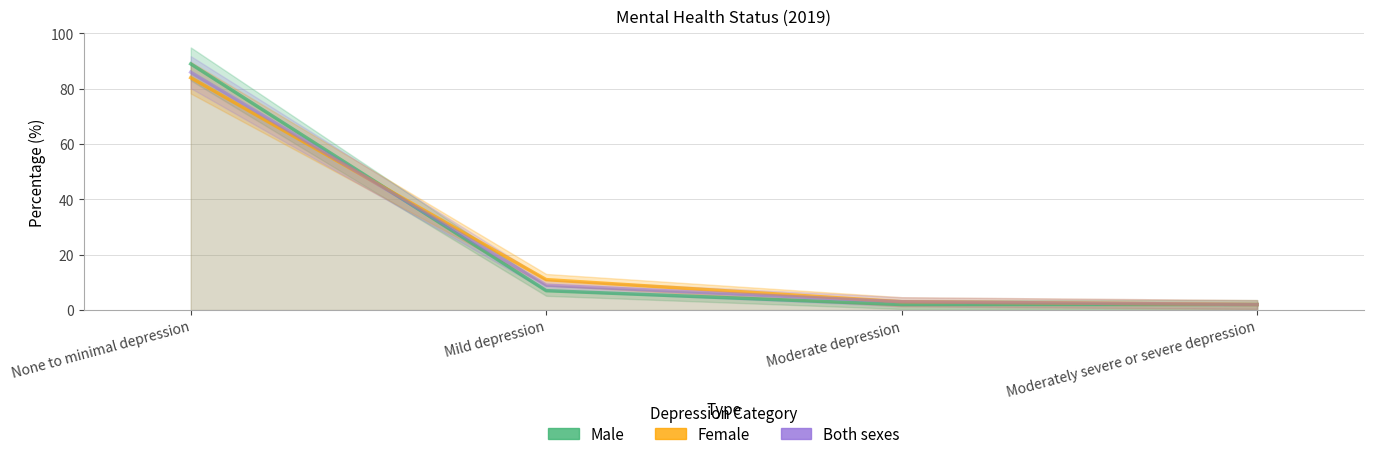

Reading right to left, list all the values displayed in this chart.

Male: Moderately severe or severe depression=2	Moderate depression=2	Mild depression=7	None to minimal depression=89
Female: Moderately severe or severe depression=2	Moderate depression=3	Mild depression=11	None to minimal depression=84
Both sexes: Moderately severe or severe depression=2	Moderate depression=3	Mild depression=9	None to minimal depression=86